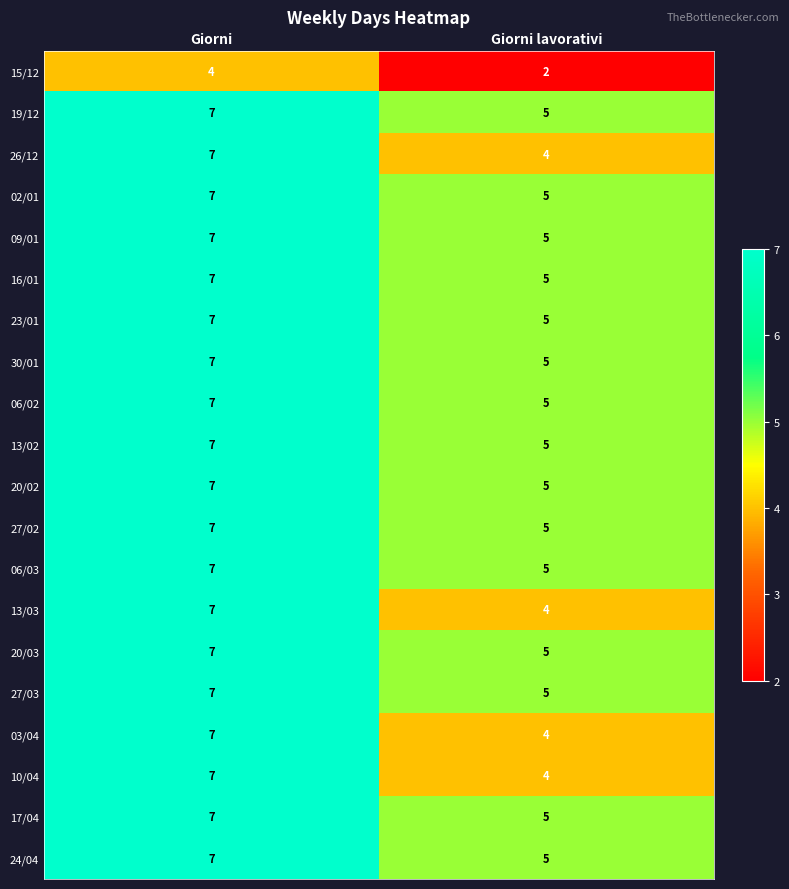

Rank the categories by 17/04 value from lowest to highest.

Giorni lavorativi, Giorni